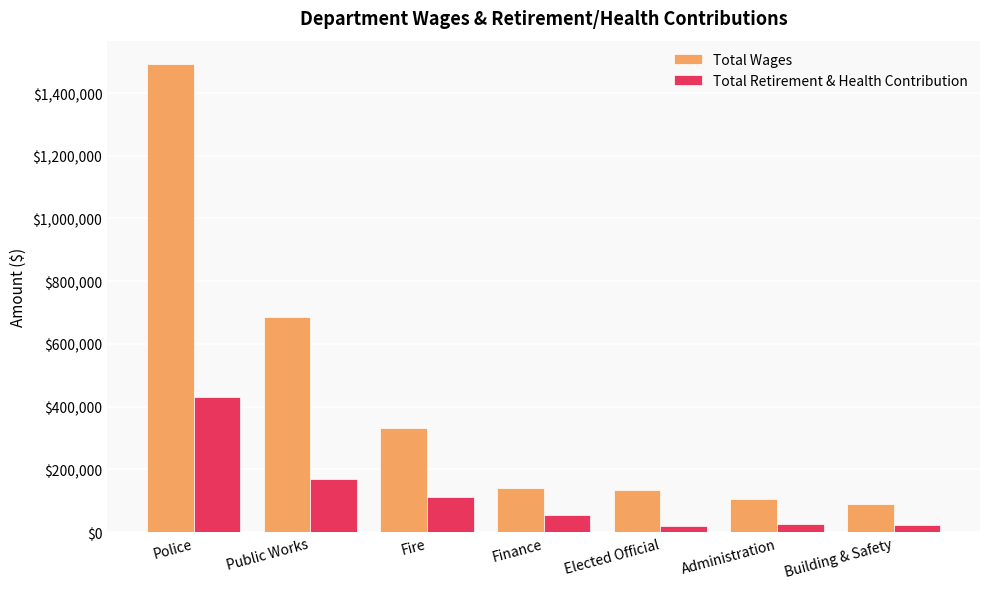

The value of Total Wages at Fire is 331185. True or false?

True